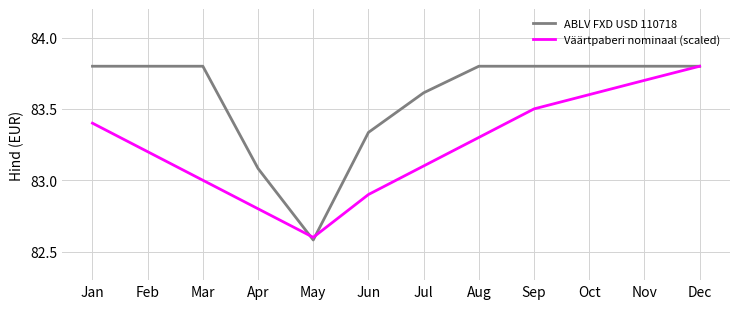

How many lines are shown in the chart?

2